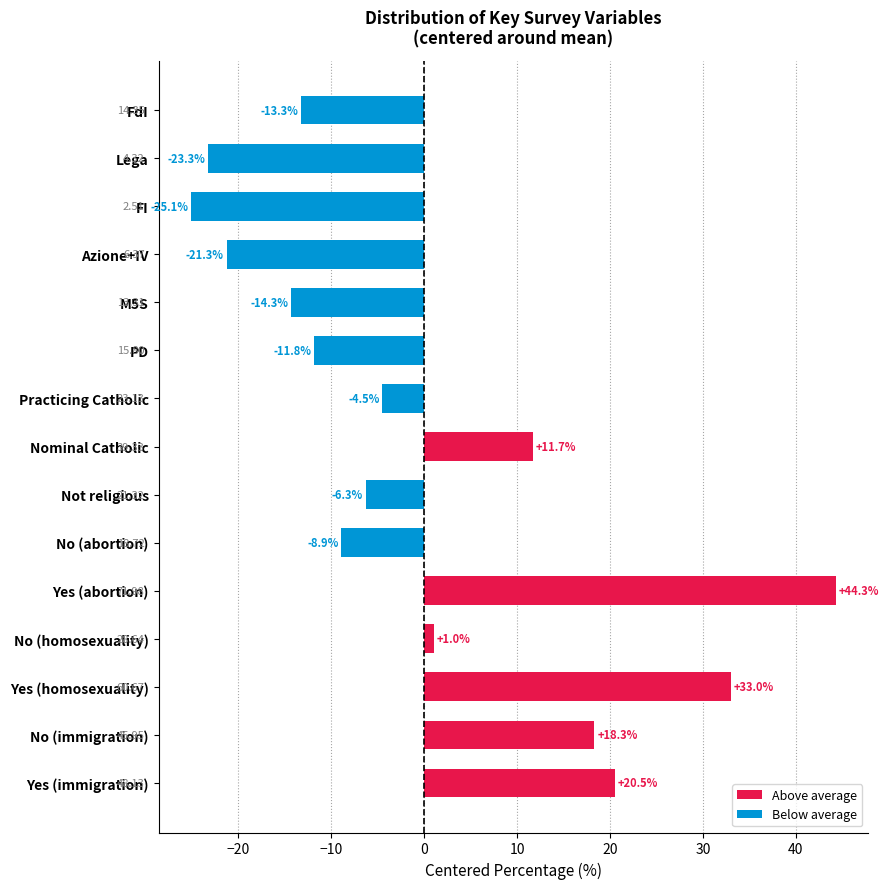

How many bars are there in total?

15